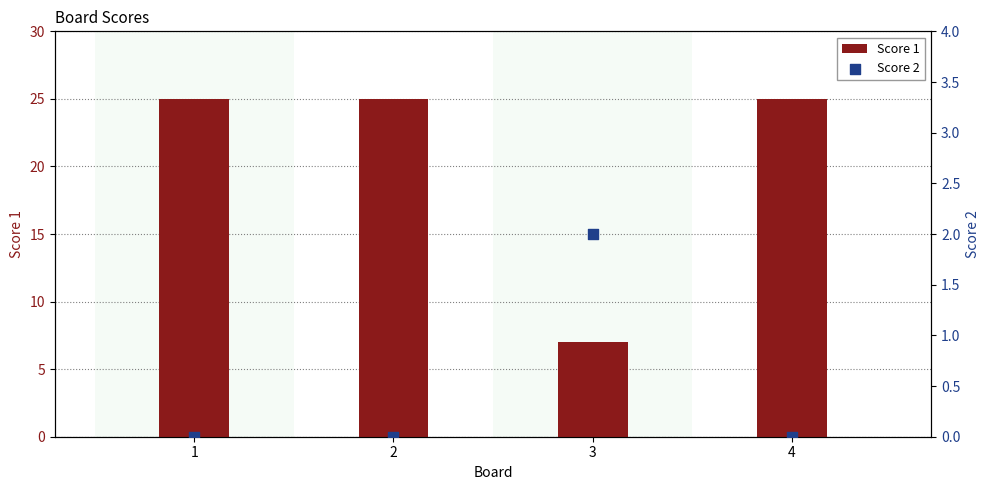

At which category is the sum across all series the highest?

1